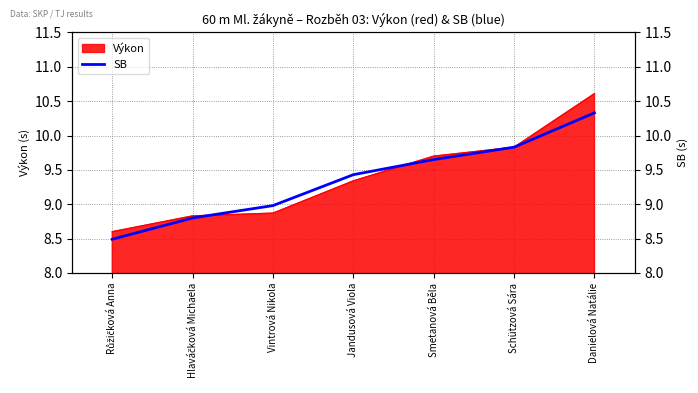

Does the chart have visible grid lines?

Yes